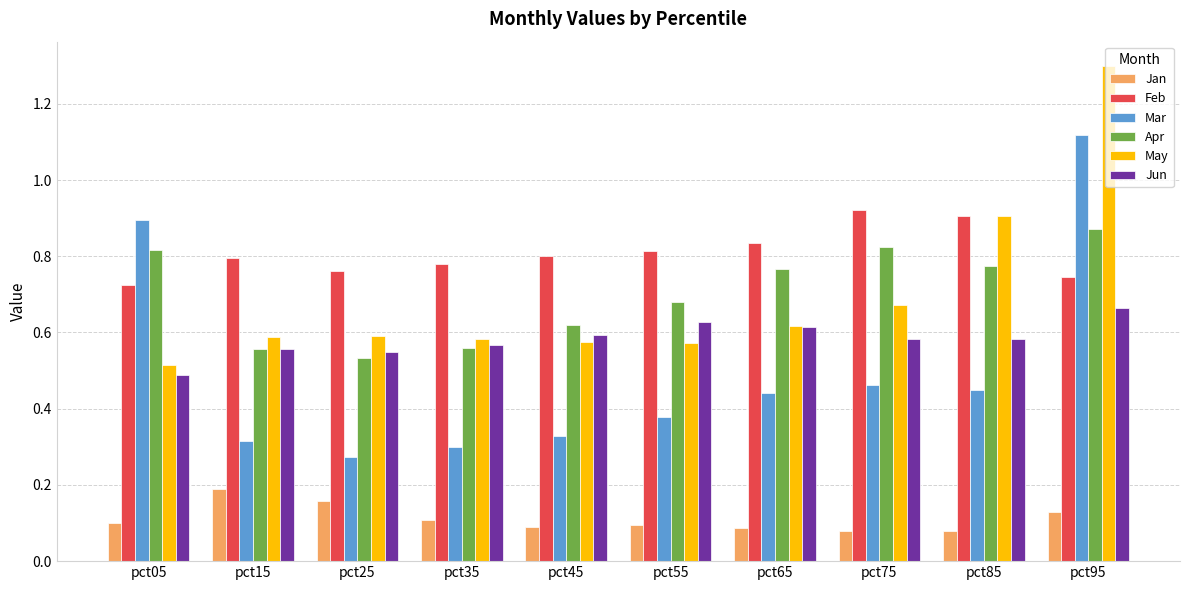

Which series changed the most between pct45 and pct65?

Apr